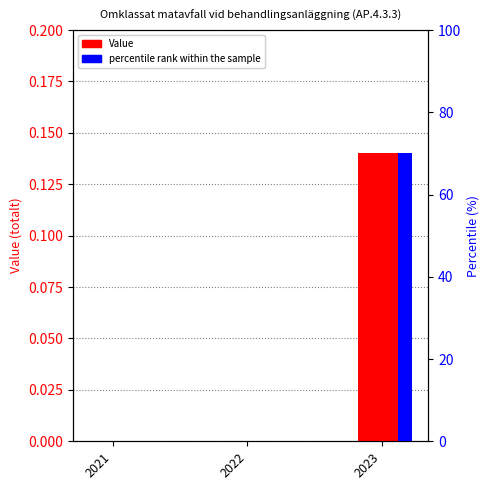

Which series has the widest spread of values?

percentile rank within the sample